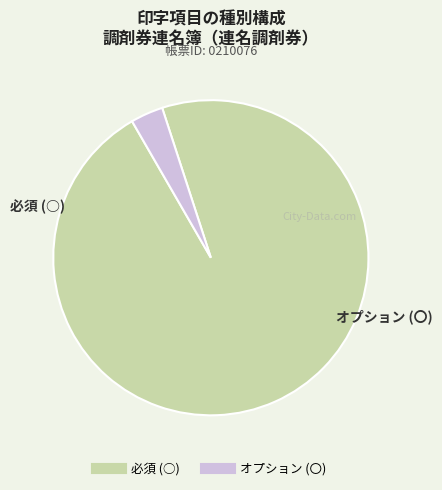

Is it true that 必須 (○) is 97% of the pie?

True